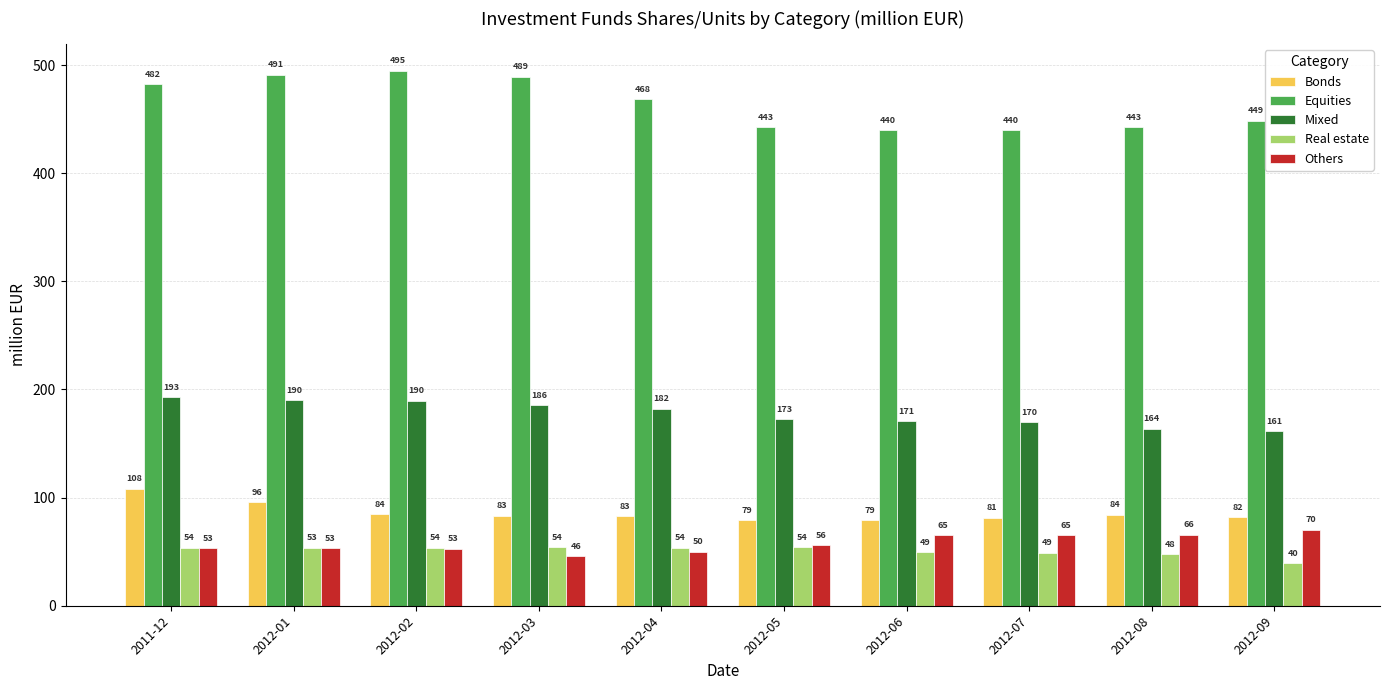

Where is Bonds nearest to the value 93?

2012-01